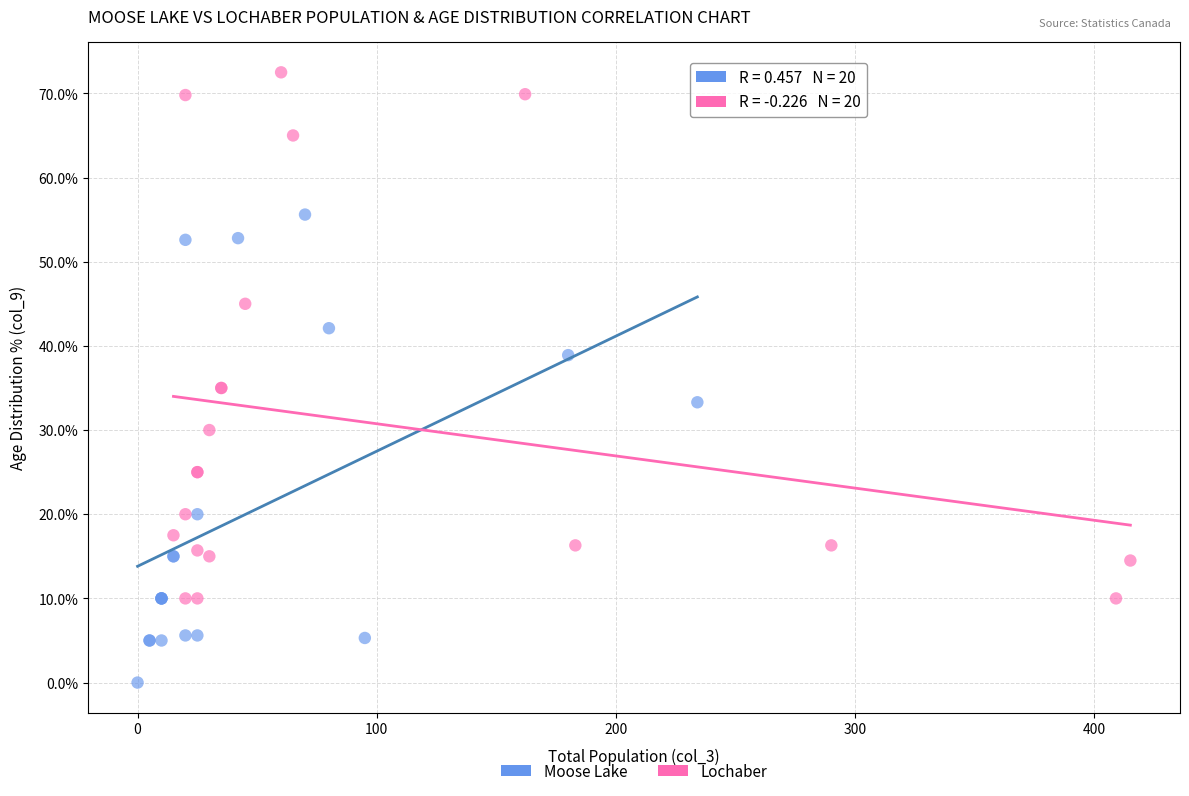

Which series reaches the minimum Y coordinate?

Moose Lake